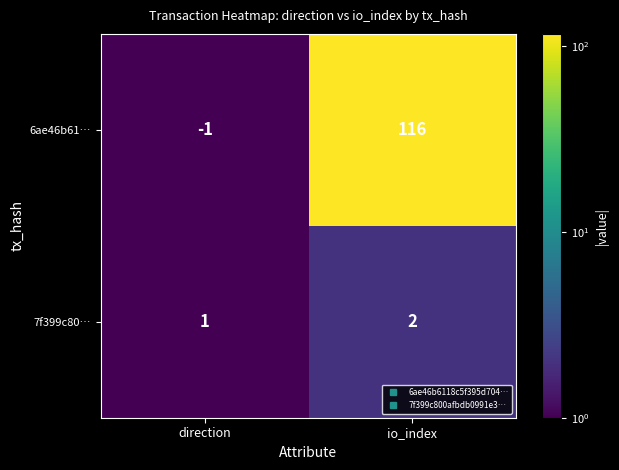

Between direction and io_index, which series saw the biggest shift?

6ae46b61…